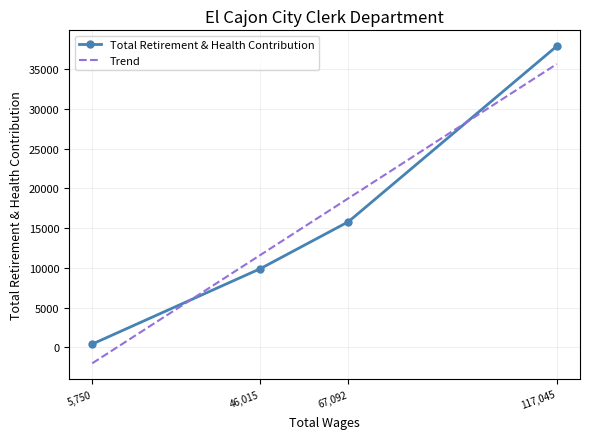

The value of Total Retirement & Health Contribution at 117,045 is 18602. True or false?

False